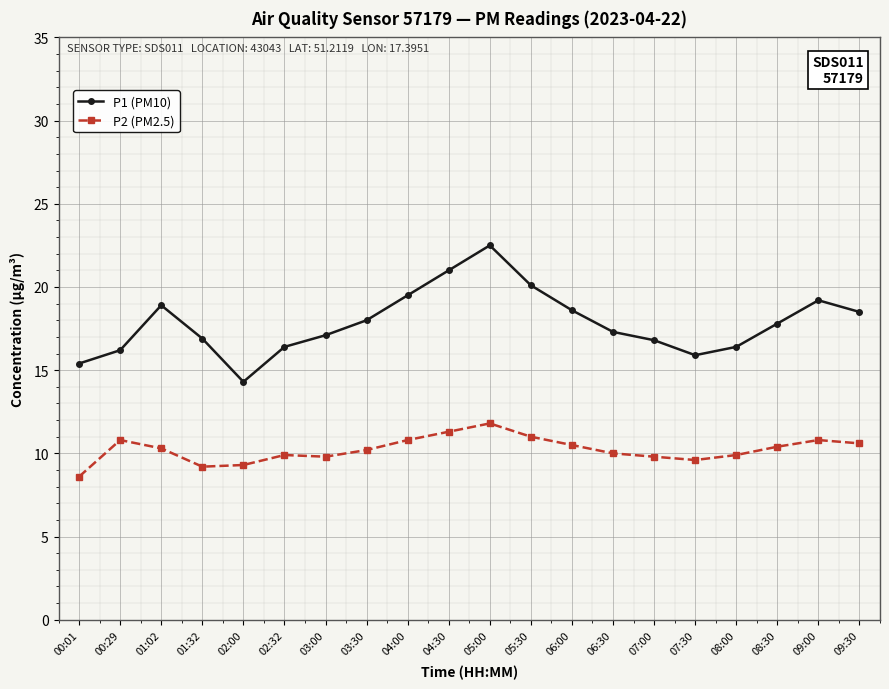

How many lines are shown in the chart?

2